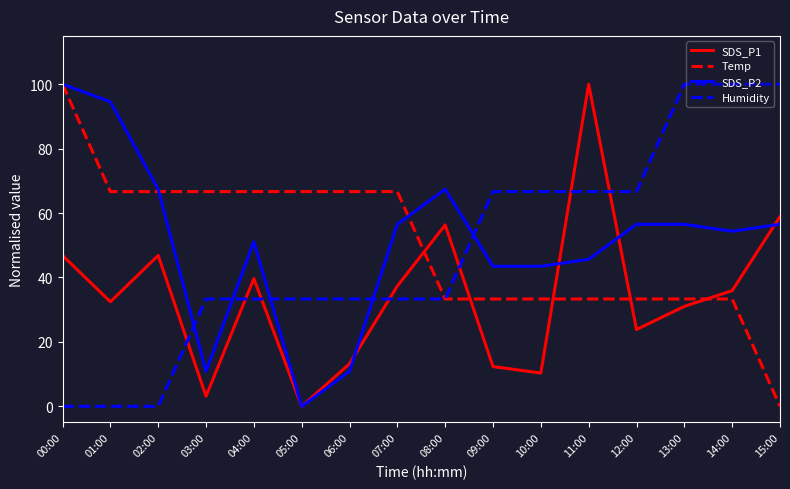

True or false: SDS_P1 has a value of -41.8 at 05:00.

False